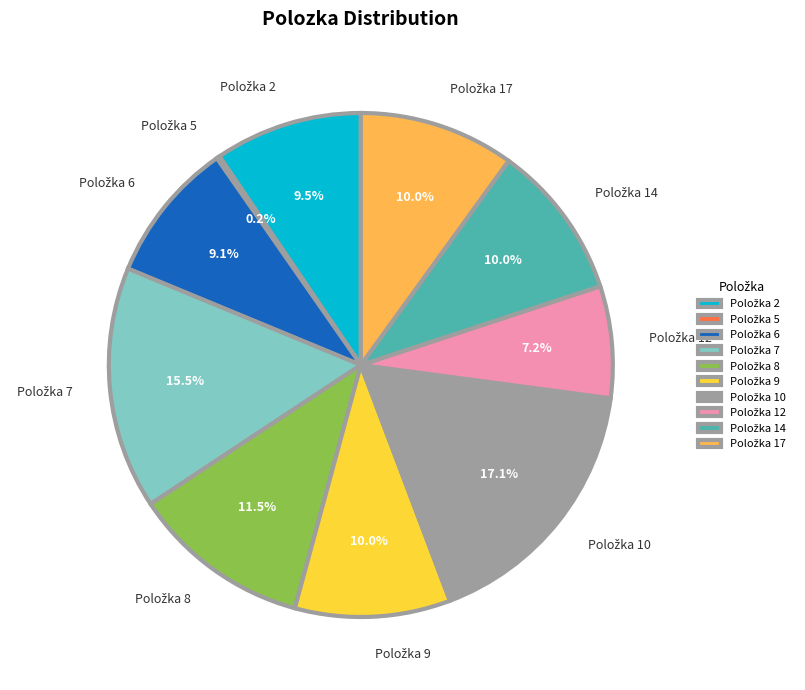

Is there any slice that represents more than half of the pie?

No